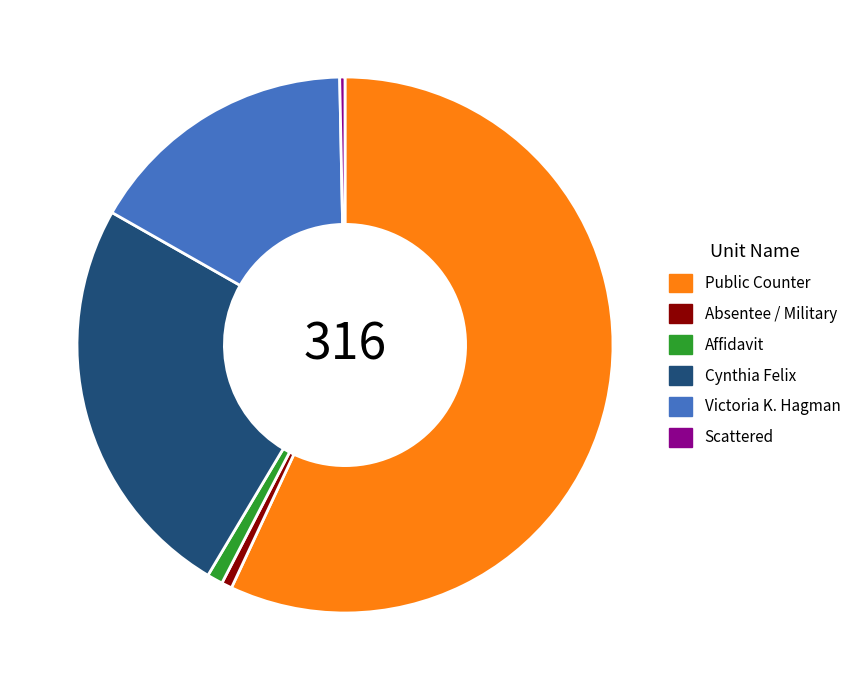

What is the majority slice?

Public Counter